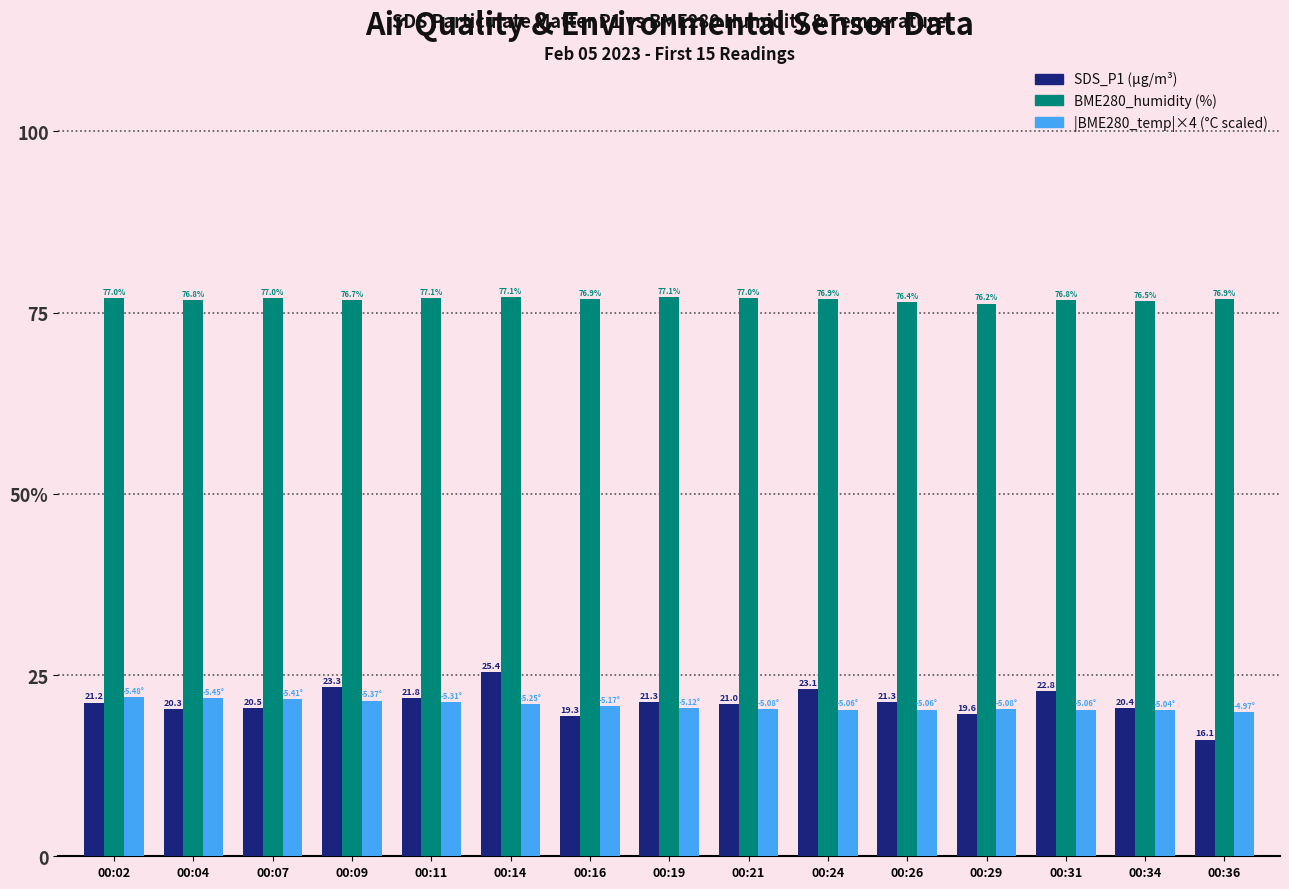

The value of |BME280_temp|×4 at 00:26 is 20.2. True or false?

True